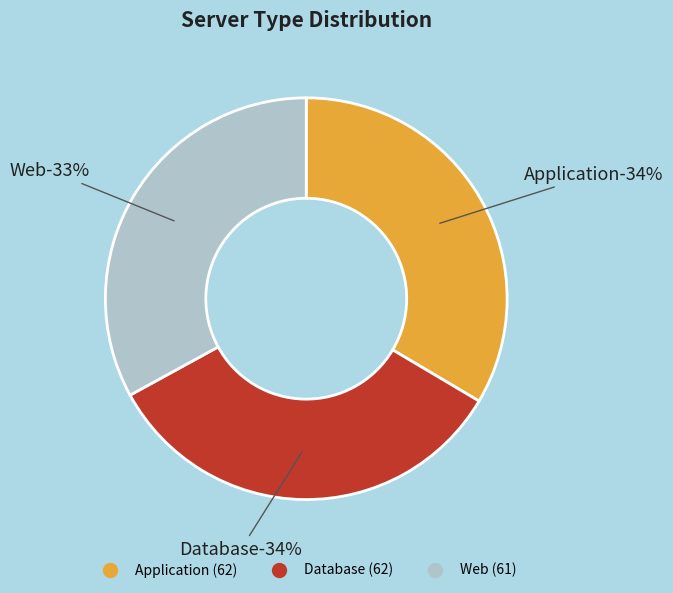

Do Database and Application together represent more than half of the pie?

Yes